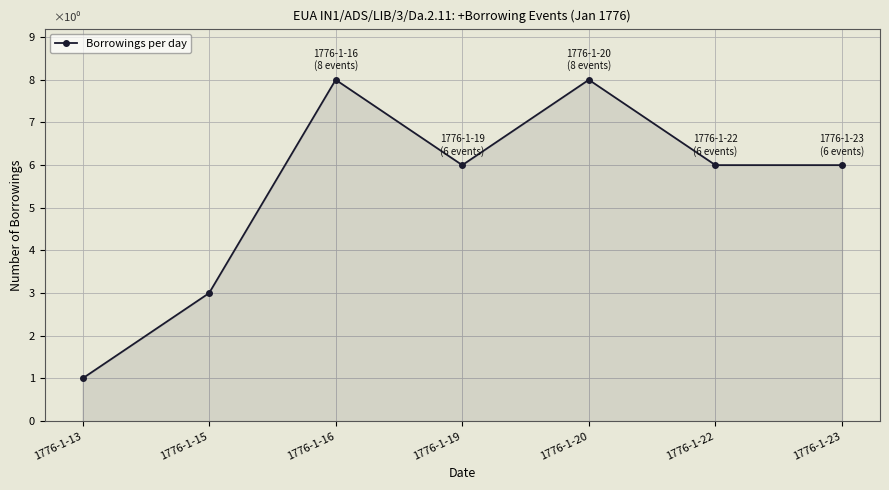

How many lines are shown in the chart?

1